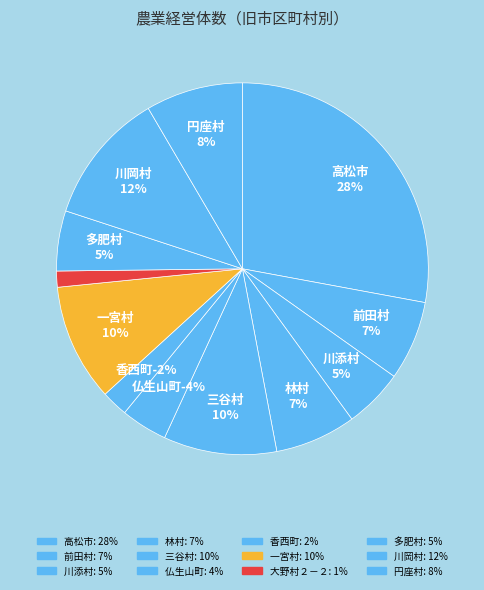

Count the number of slices in the pie.

12